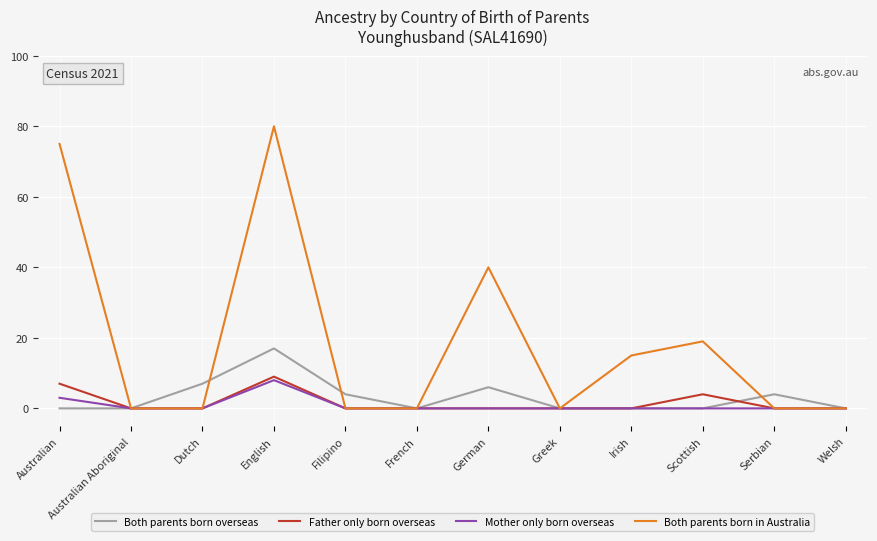

At which label is Father only born overseas closest to 4?

Scottish